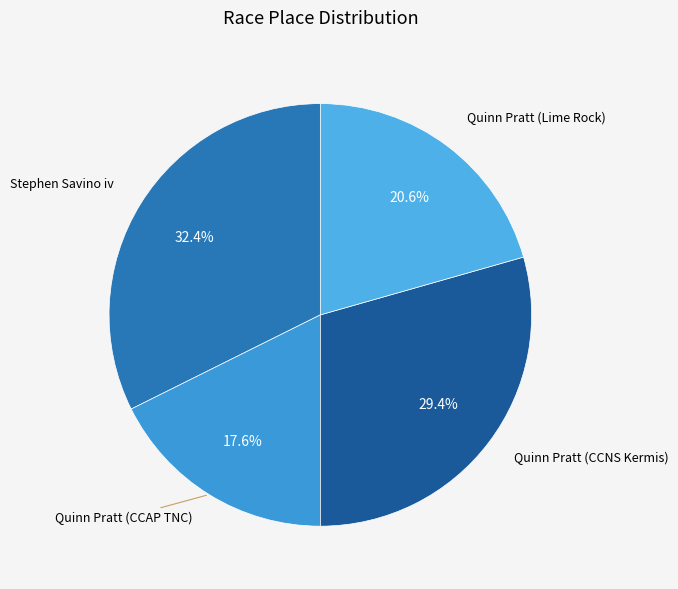

Count the number of slices in the pie.

4